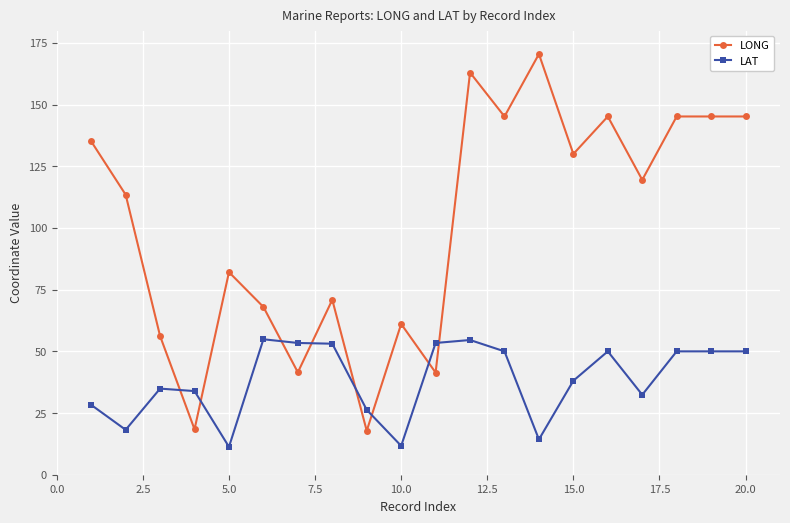

Which series ends up on top after the final intersection of LAT and LONG?

LONG